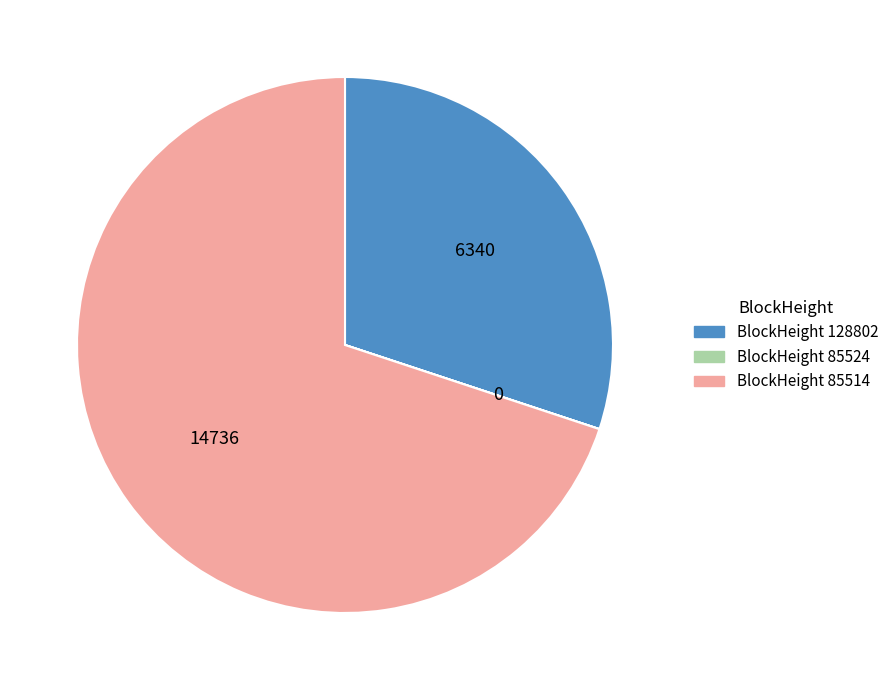

Does any single category account for the majority?

Yes